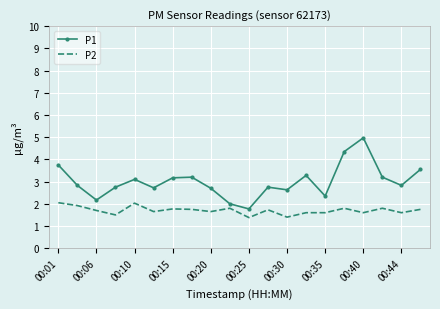

List the series in order of their peak value, lowest first.

P2, P1